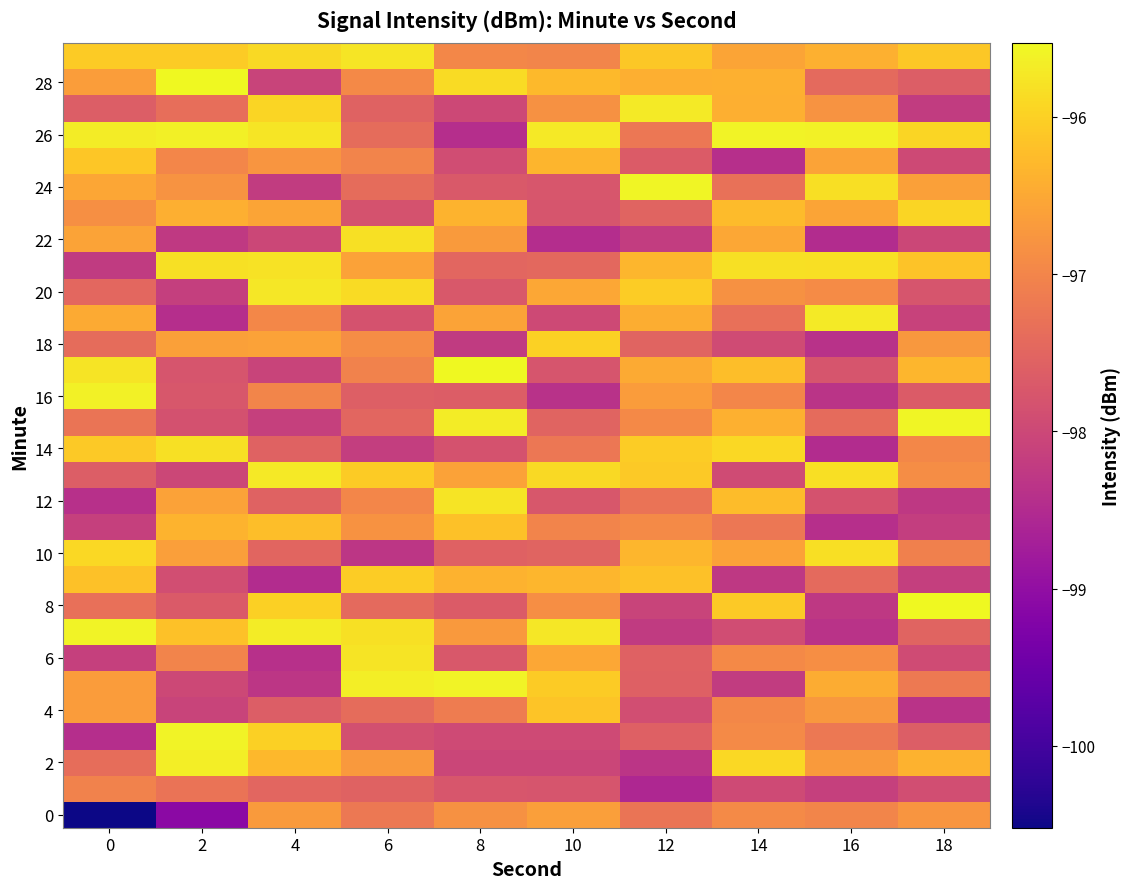

Which category has the highest value across all series?

2